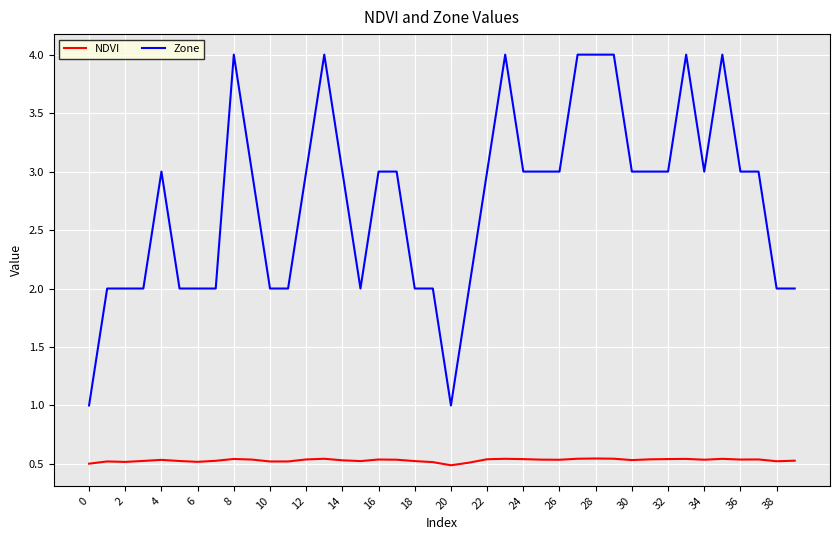

List the series in order of their peak value, highest first.

Zone, NDVI